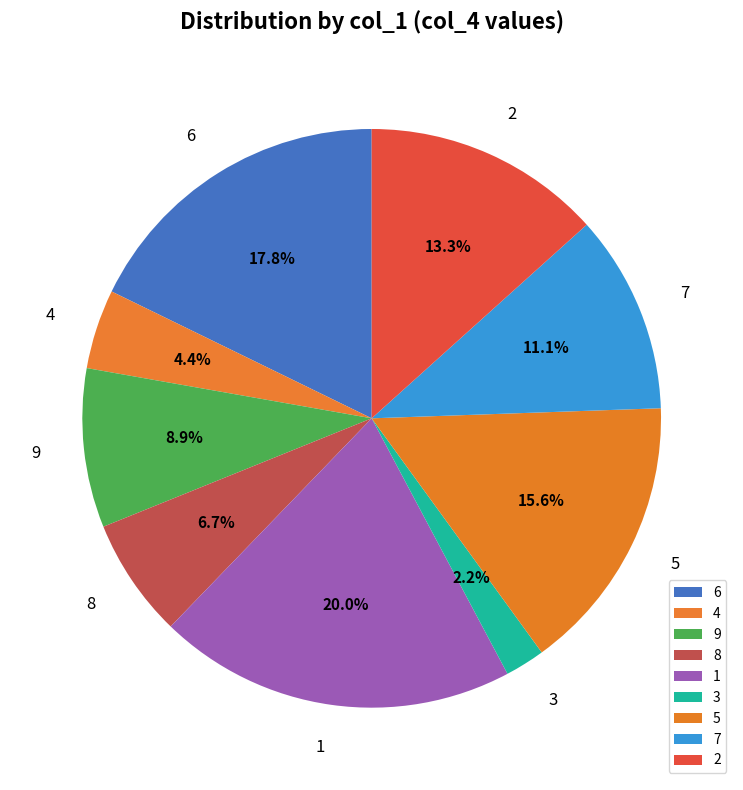

Count the number of slices in the pie.

9